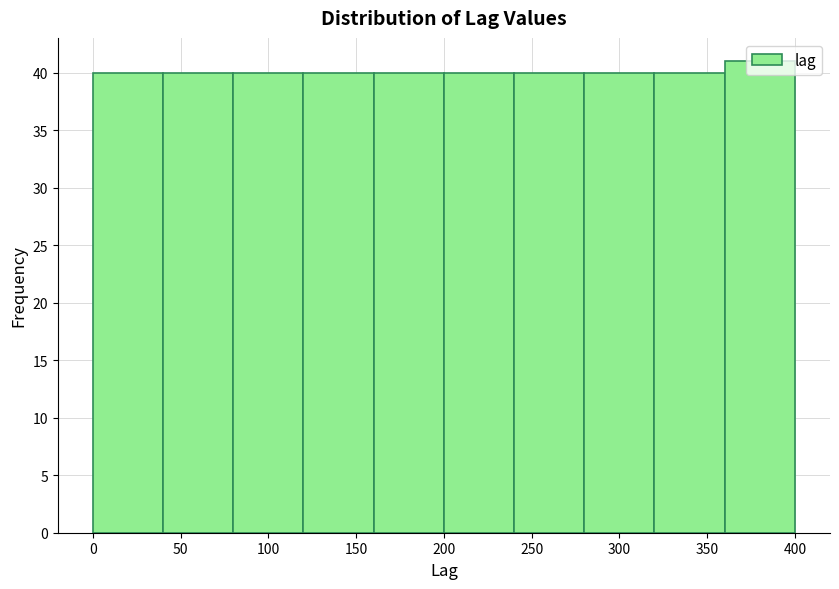

Reading left to right, list every bar in this chart as the range it spans on the x-axis followed by its height. The values are not printed on the chart, so give them approximately, as read against the axis.

0 to 40: 40
40 to 80: 40
80 to 120: 40
120 to 160: 40
160 to 200: 40
200 to 240: 40
240 to 280: 40
280 to 320: 40
320 to 360: 40
360 to 400: 41